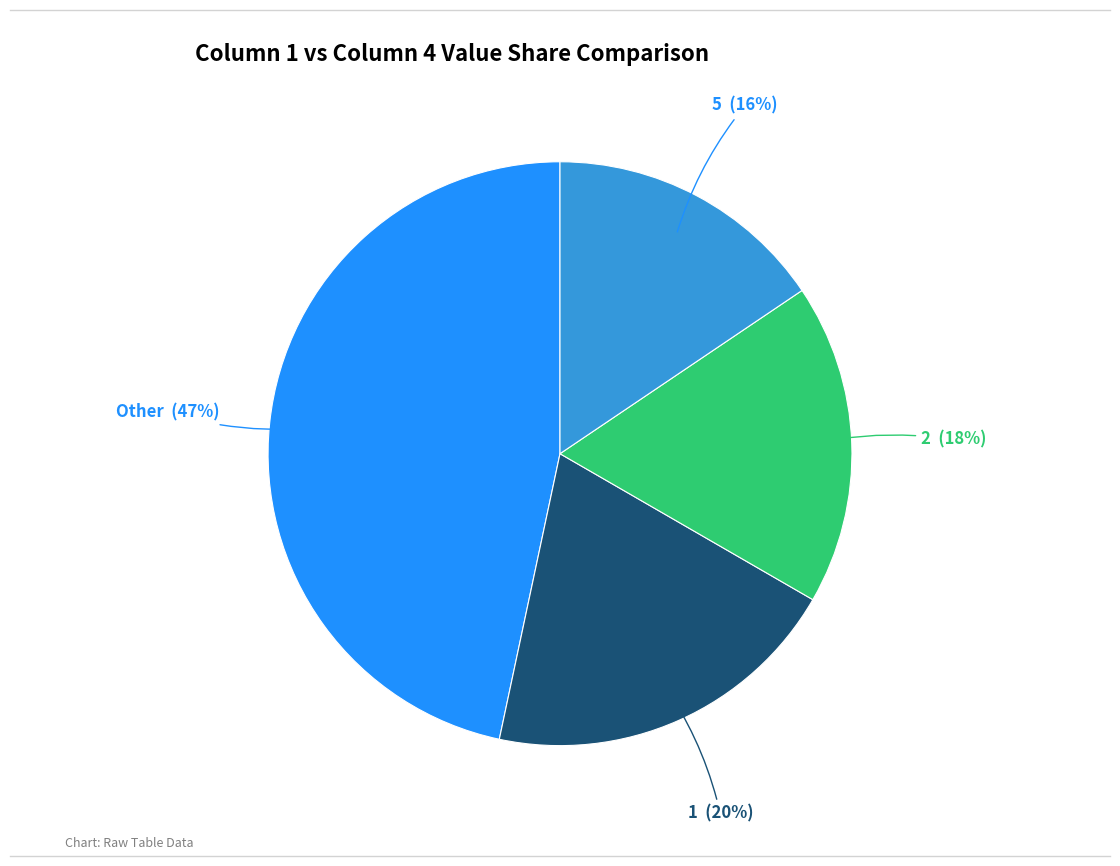

To the nearest percent, what is the difference between the largest and smallest slice percentages?

31%